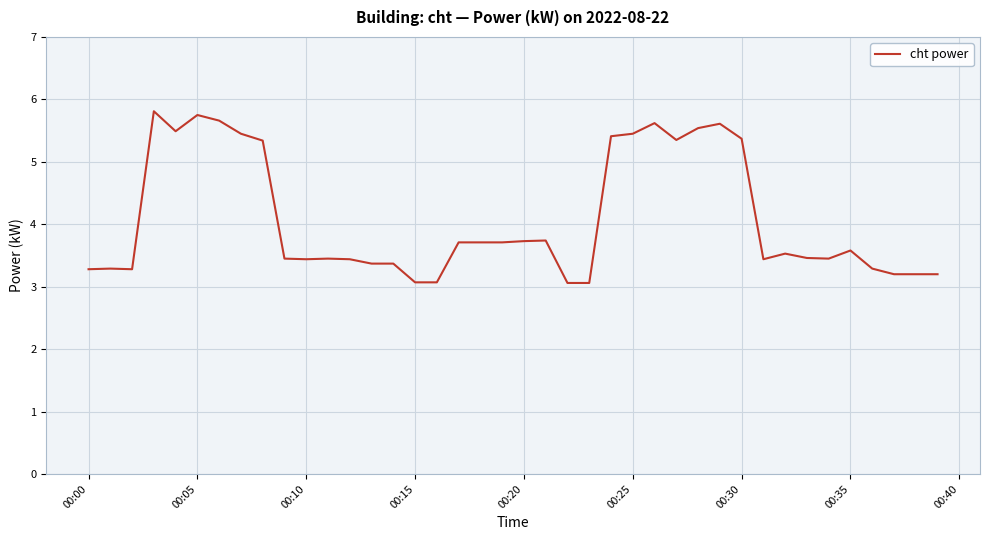

What is the greatest value displayed?

5.8